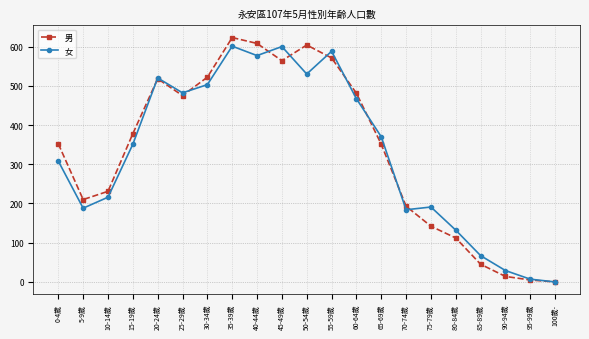

At which label is 女 closest to 300?

0-4歲